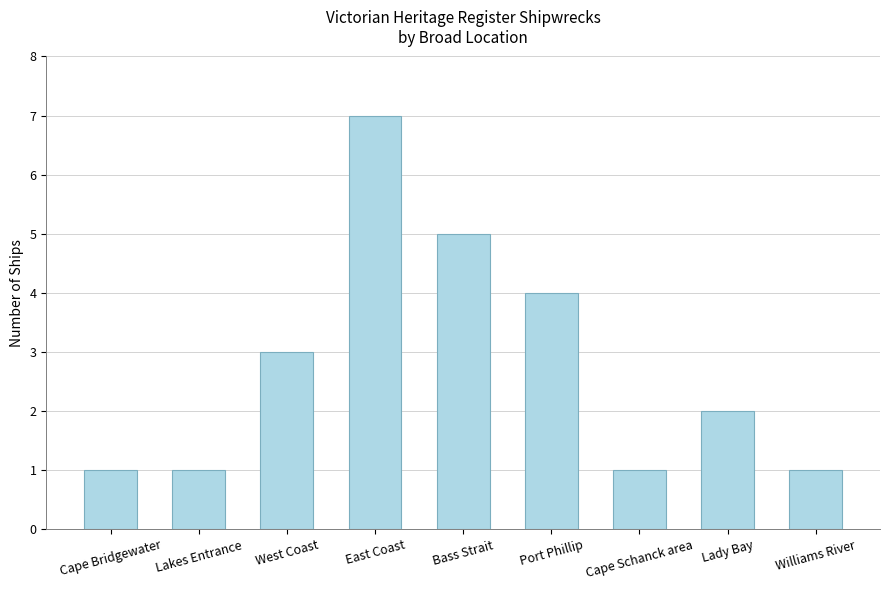

What is the label of the 1st bar from the left?

Cape Bridgewater